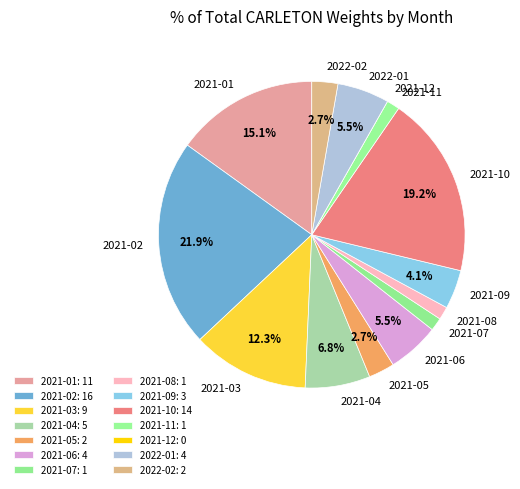

Between 2021-09 and 2021-03, which is larger?

2021-03